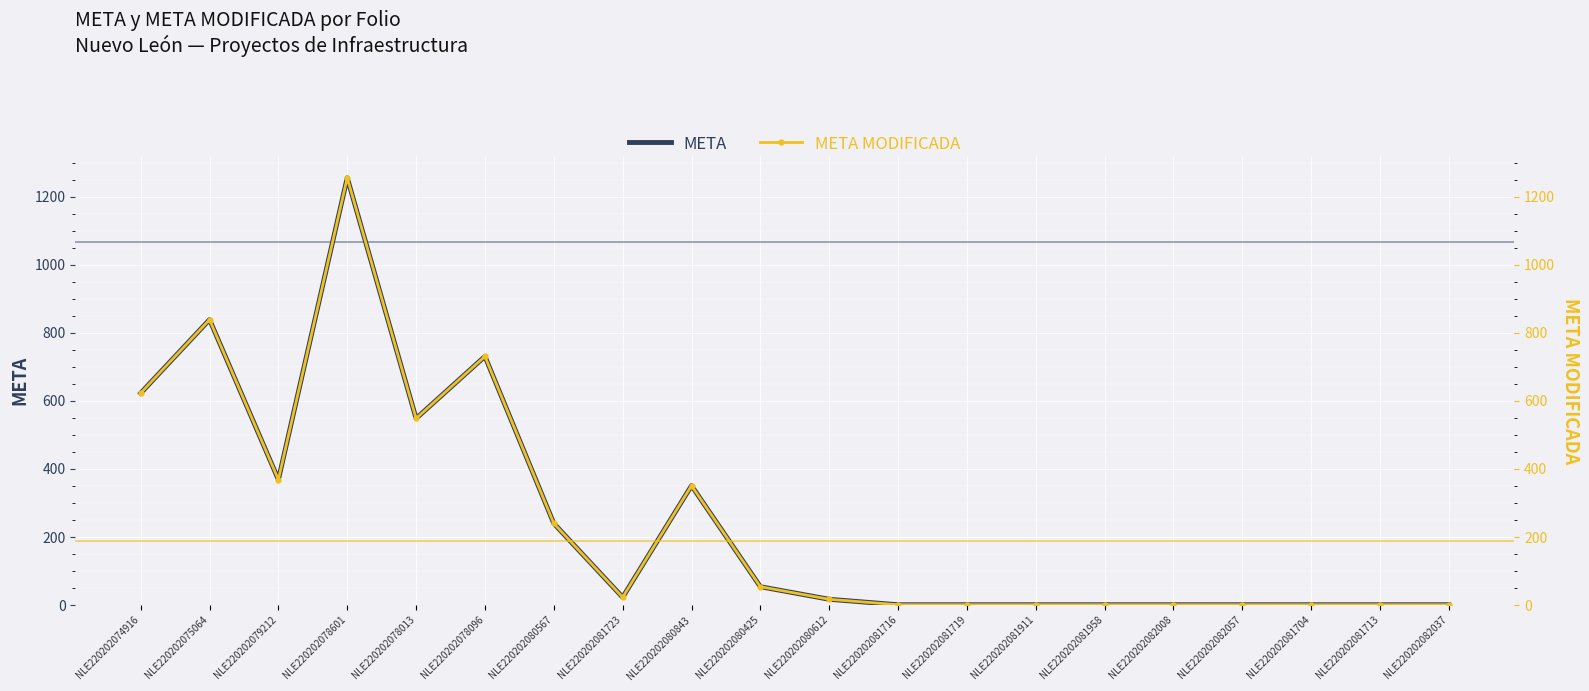

At which label does META MODIFICADA reach its peak?

NLE220202078601